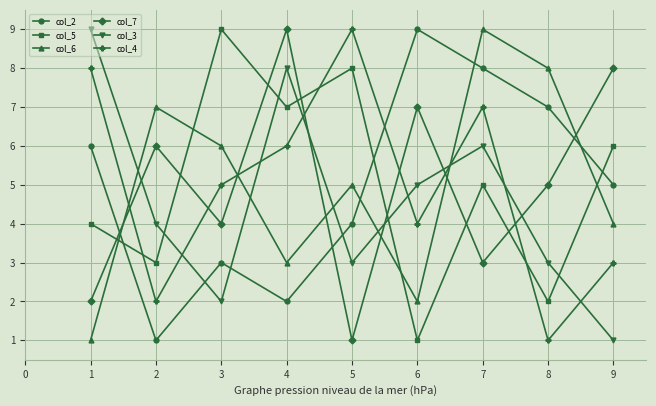

Which series ends up on top after the final intersection of col_4 and col_7?

col_7